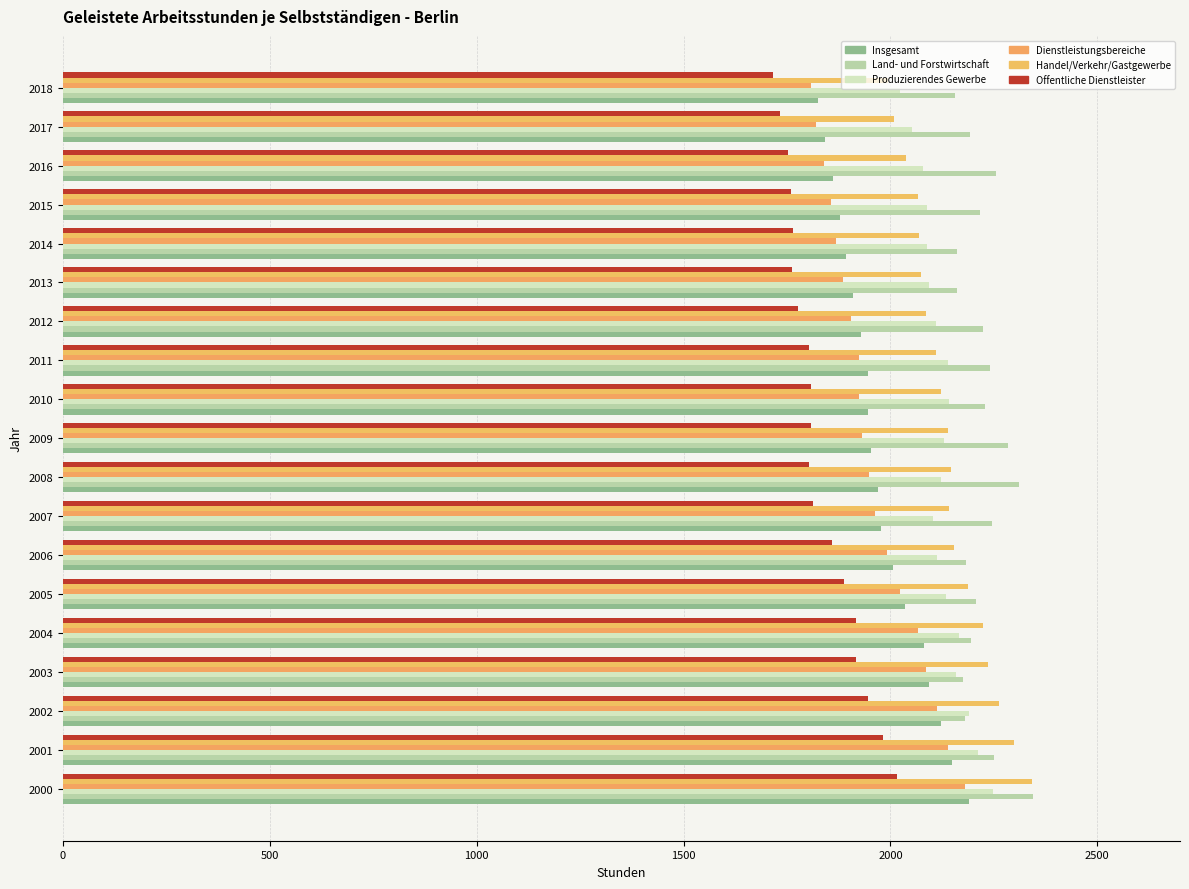

Which series has the widest spread of values?

Dienstleistungsbereiche